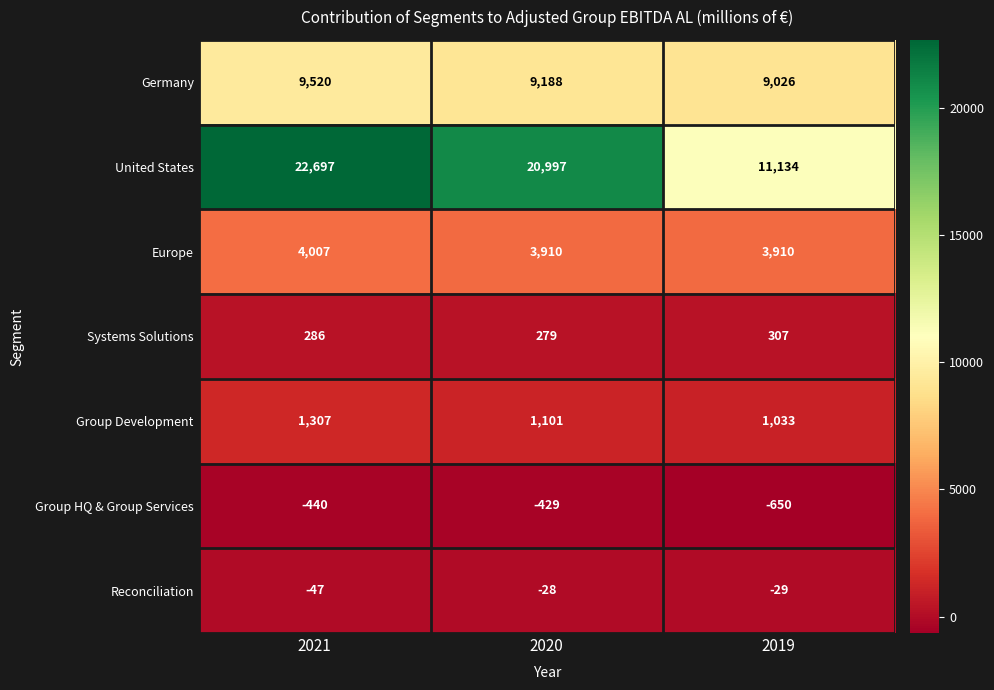

At which category does the chart reach its minimum across all series?

2019